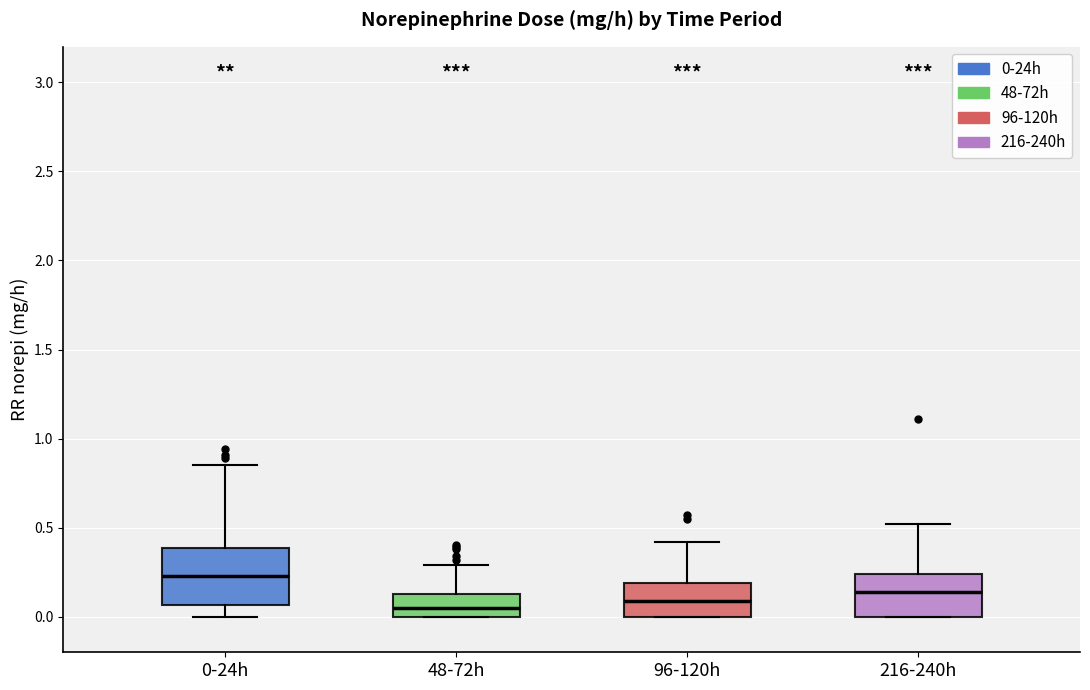

Which box has the highest median line?

0-24h